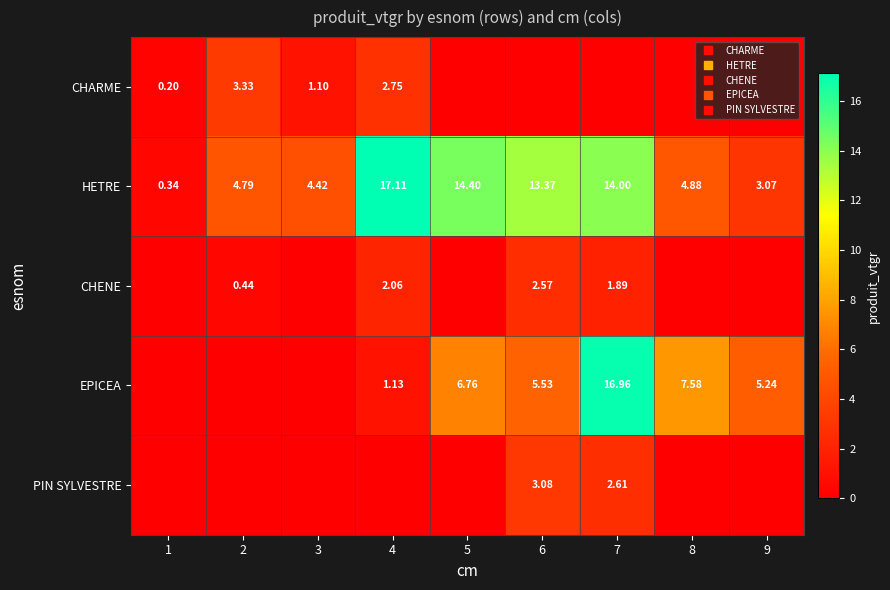

Is it true that PIN SYLVESTRE equals 0.0 at 8?

True